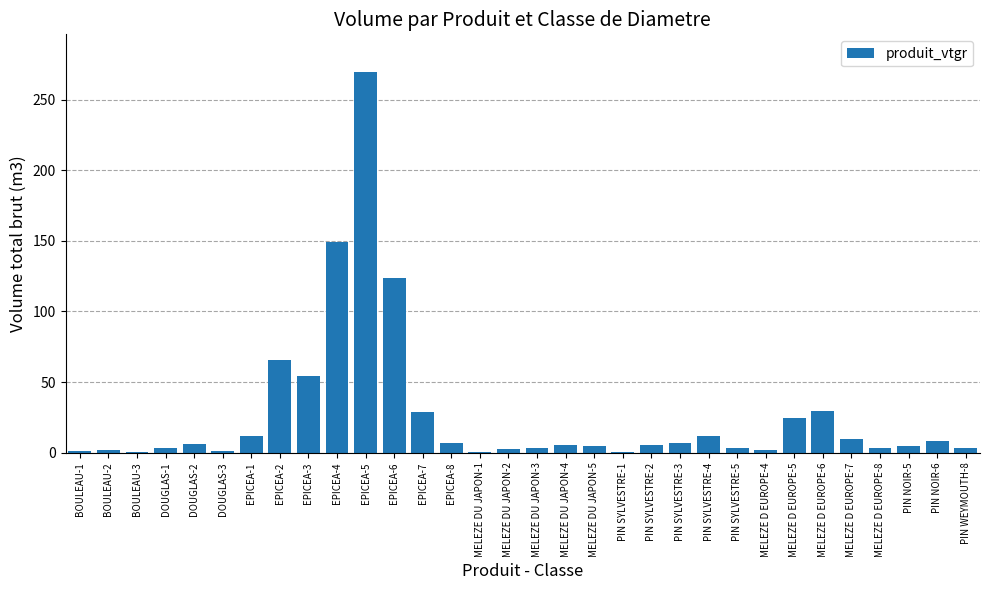

What is the maximum value shown in the chart?

269.3